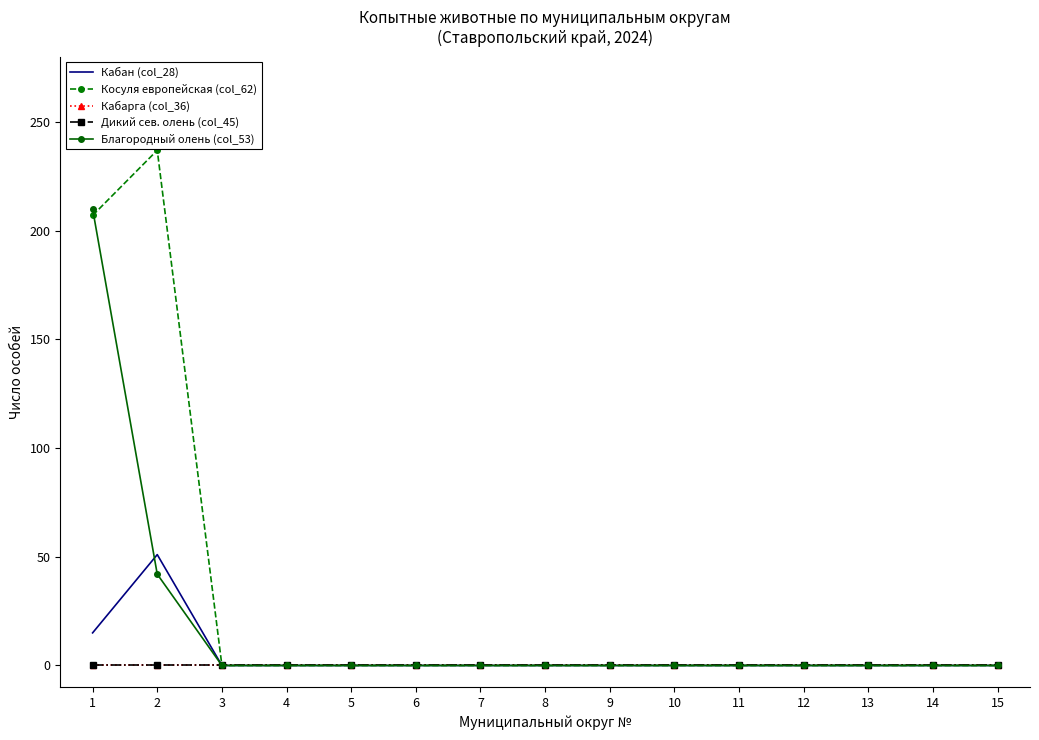

In Кабан (col_28), how many points are higher than both neighbors (excluding endpoints)?

1